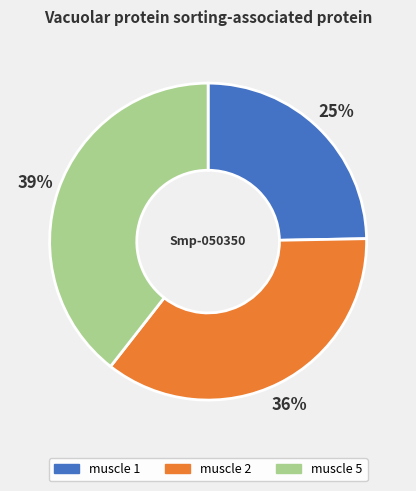

How many segments does this pie chart have?

3